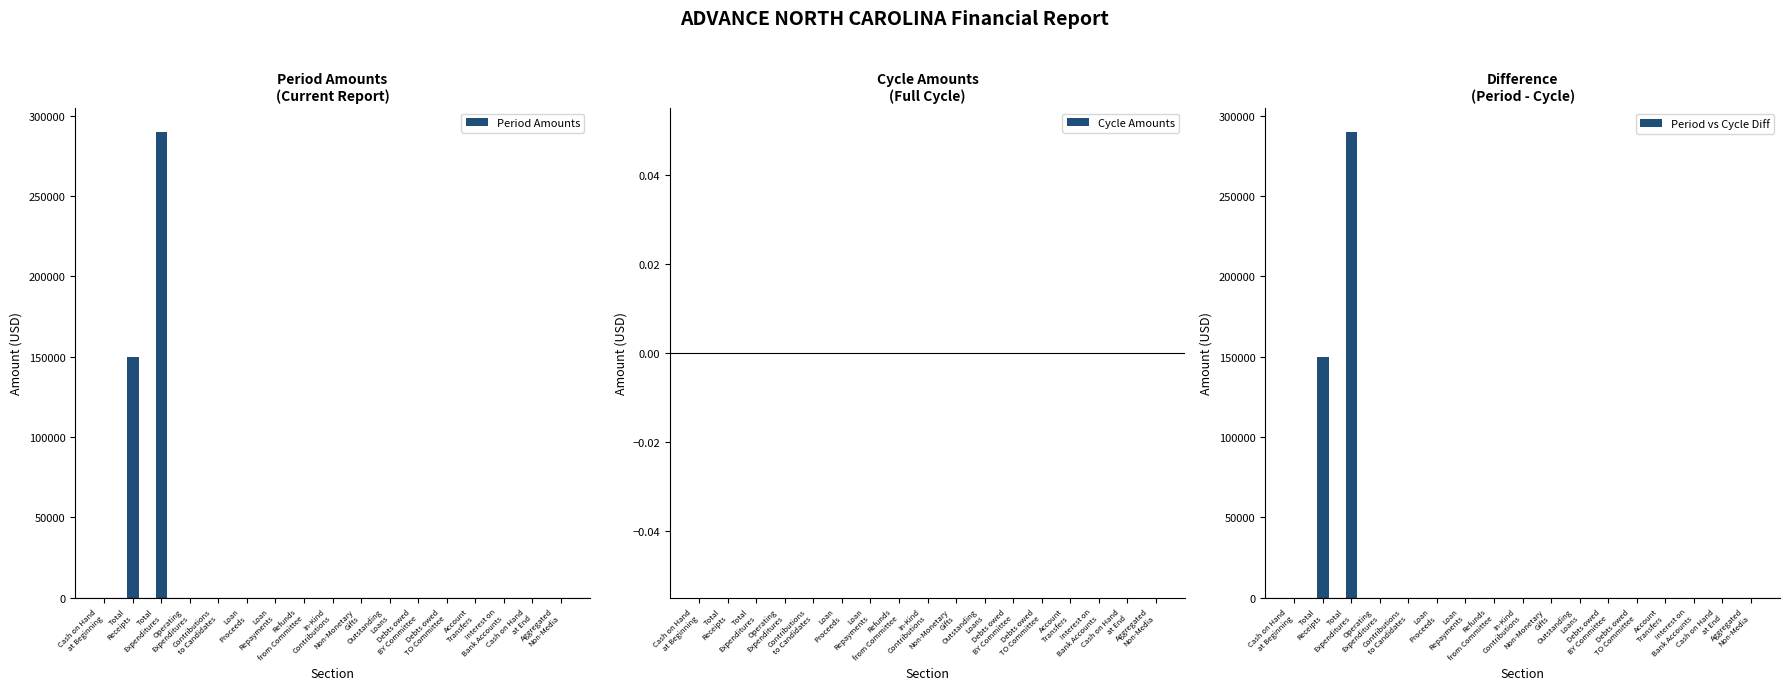

Which has a higher value, Debts owed
TO Committee or Non-Monetary
Gifts?

Debts owed
TO Committee